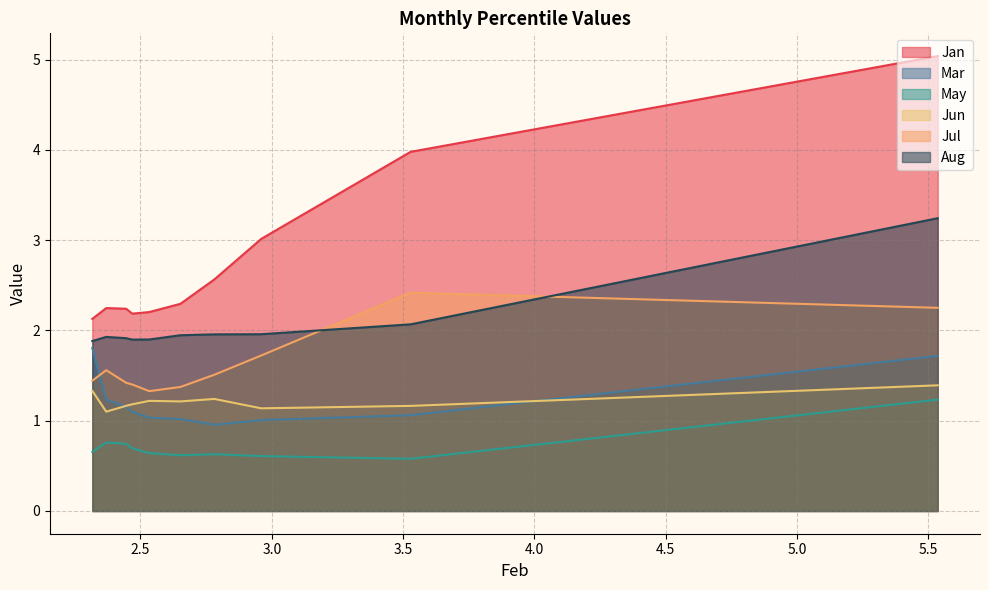

The value of Mar at pct55 is 1.0. True or false?

True